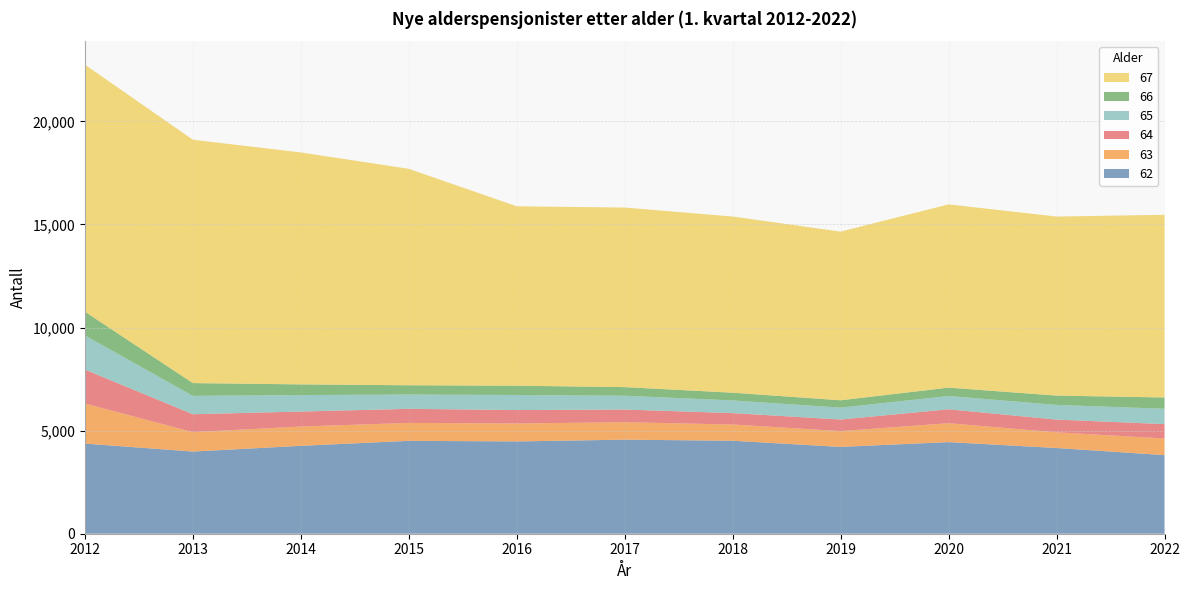

Reading left to right, list all the values displayed in this chart.

62: 2012=4372	2013=3985	2014=4263	2015=4505	2016=4476	2017=4562	2018=4509	2019=4211	2020=4443	2021=4157	2022=3812
63: 2012=1943	2013=942	2014=935	2015=869	2016=871	2017=846	2018=787	2019=768	2020=916	2021=760	2022=808
64: 2012=1646	2013=868	2014=727	2015=683	2016=651	2017=615	2018=554	2019=560	2020=675	2021=619	2022=696
65: 2012=1656	2013=891	2014=800	2015=692	2016=730	2017=668	2018=615	2019=576	2020=646	2021=710	2022=745
66: 2012=1152	2013=619	2014=518	2015=451	2016=451	2017=419	2018=374	2019=357	2020=405	2021=453	2022=547
67: 2012=11981	2013=11803	2014=11249	2015=10498	2016=8701	2017=8709	2018=8544	2019=8180	2020=8888	2021=8683	2022=8860